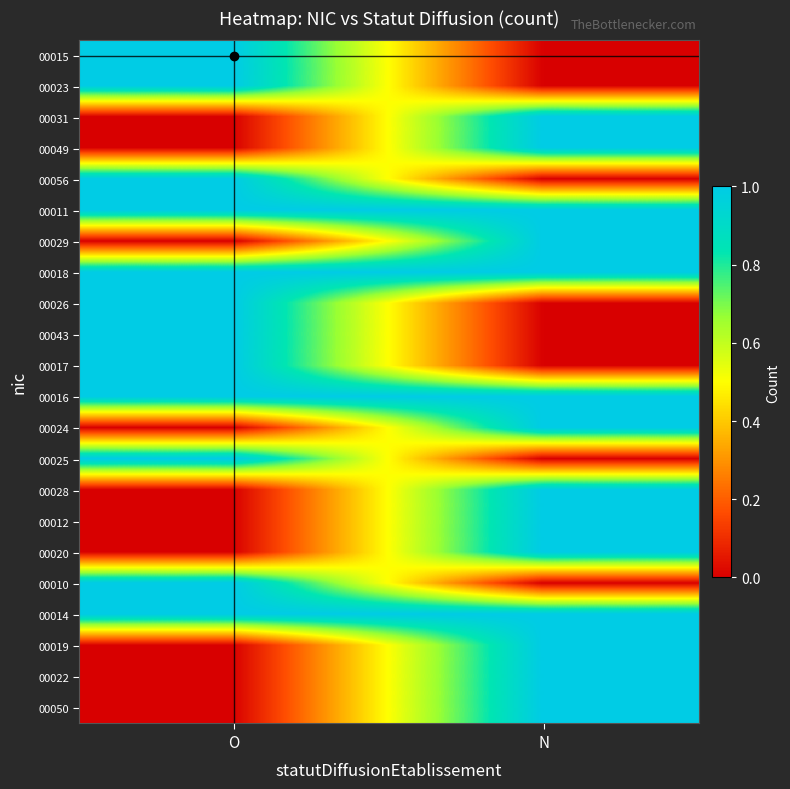

Rank the series at O from lowest to highest value.

00031, 00049, 00029, 00024, 00028, 00012, 00020, 00019, 00022, 00050, 00015, 00023, 00056, 00011, 00018, 00026, 00043, 00017, 00016, 00025, 00010, 00014